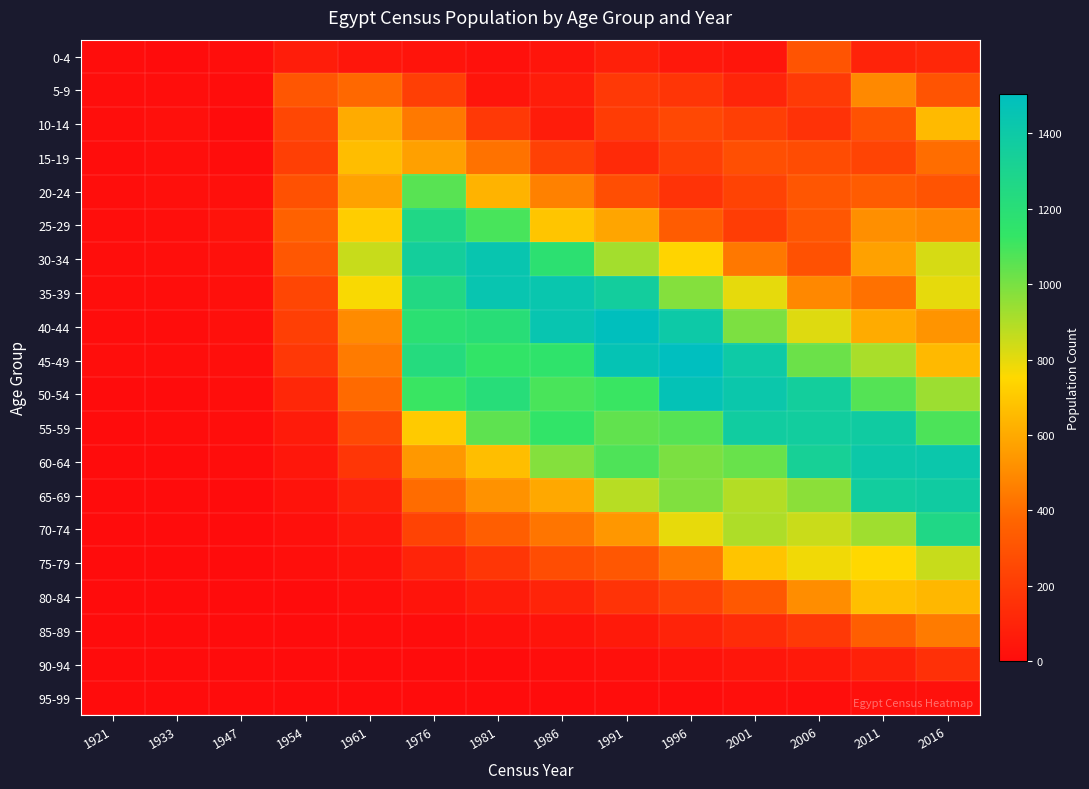

At which category is the sum across all series the highest?

2016